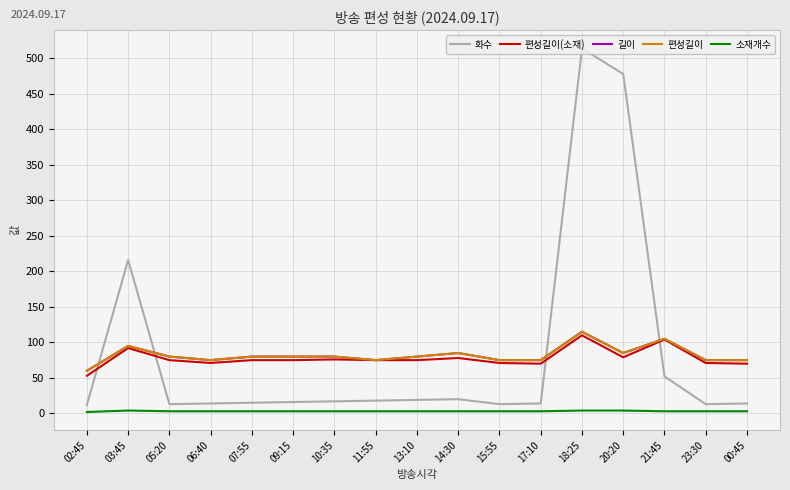

Is this an area chart (filled region under the line)?

No